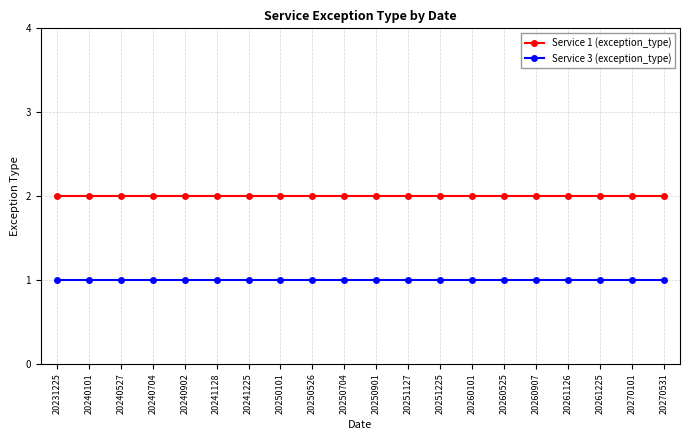

Does the chart display data point markers on the line(s)?

Yes